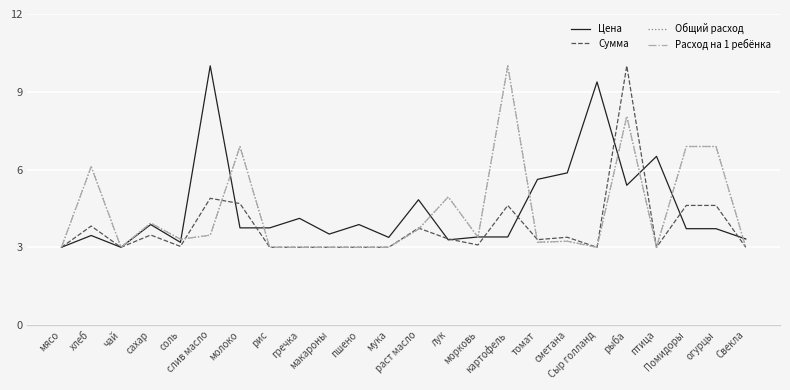

Is this an area chart (filled region under the line)?

No